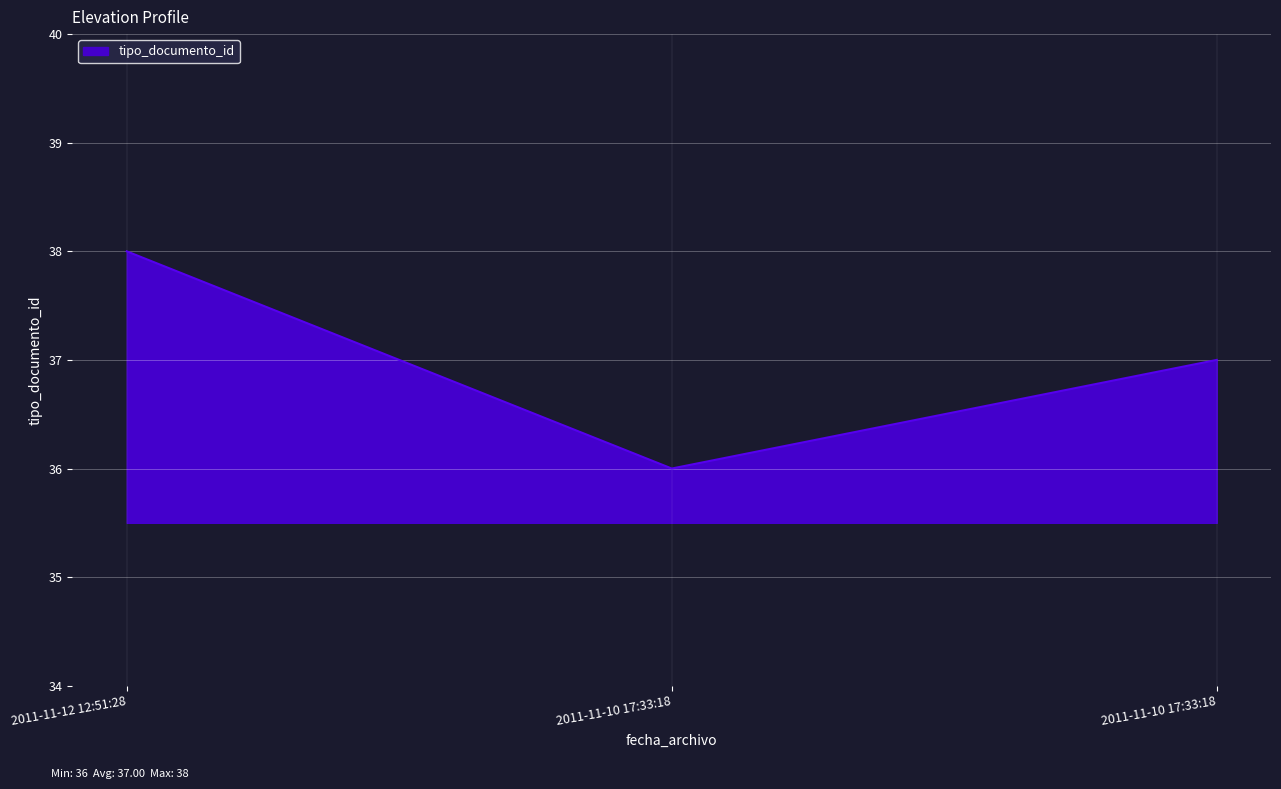

Reading left to right, what are all the values shown in this chart?

2011-11-12 12:51:28=38	2011-11-10 17:33:18=36	2011-11-10 17:33:18=37